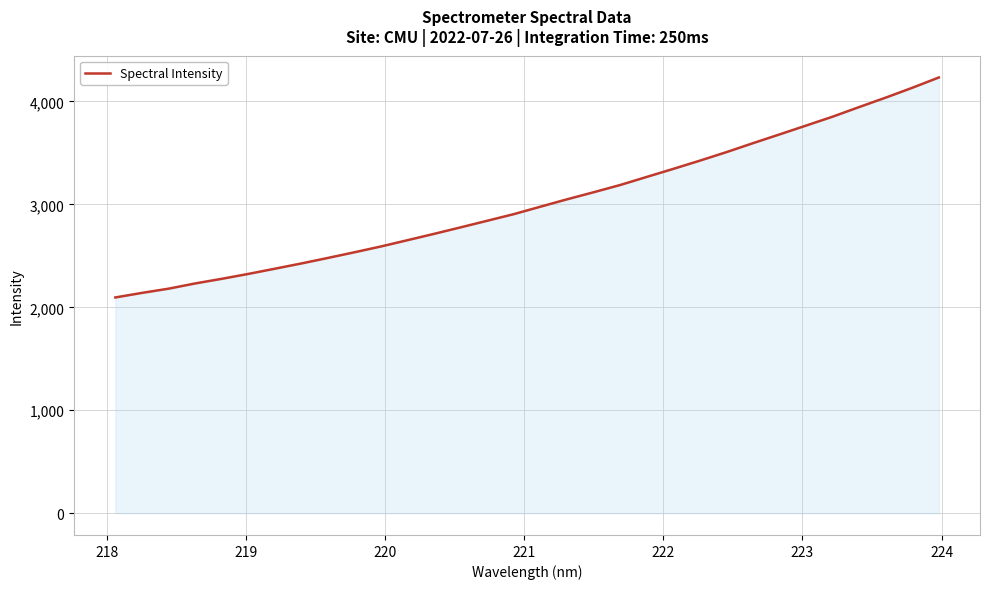

True or false: there are more than 0 points higher than both neighbors.

False